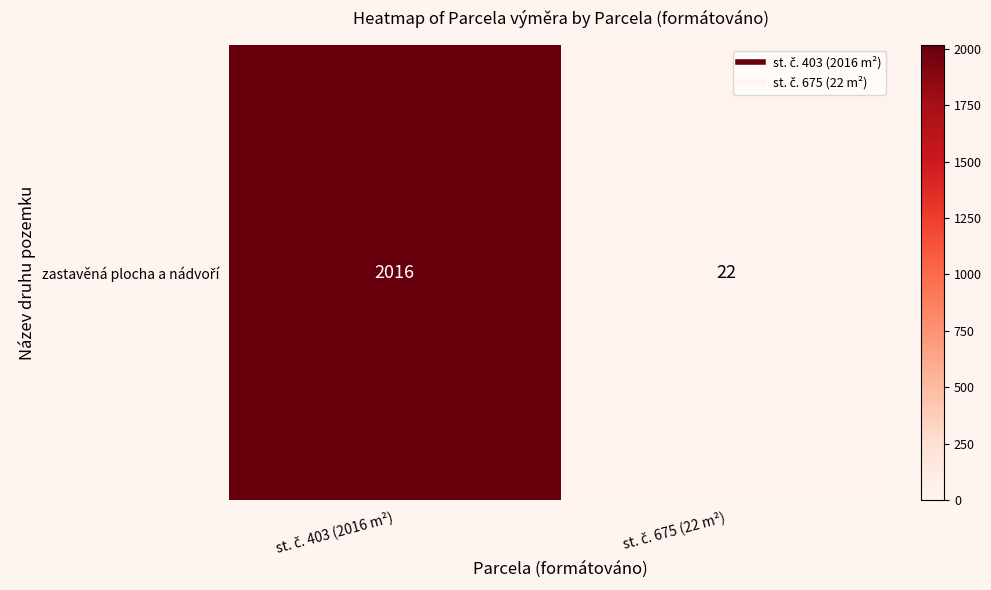

Reading right to left, transcribe all the data shown in this chart.

st. č. 675 (22 m²)=22	st. č. 403 (2016 m²)=2016